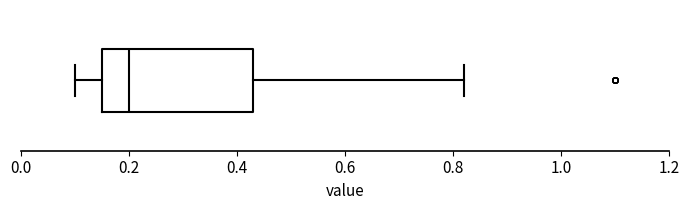

Transcribe this box plot: give where the median line is, the range the box spans, and where the two whiskers end, as read against the x-axis. The values are not printed on the chart, so give them approximately, as read against the axis.

median 0.20, box 0.16 to 0.44, whiskers 0.10 to 0.82